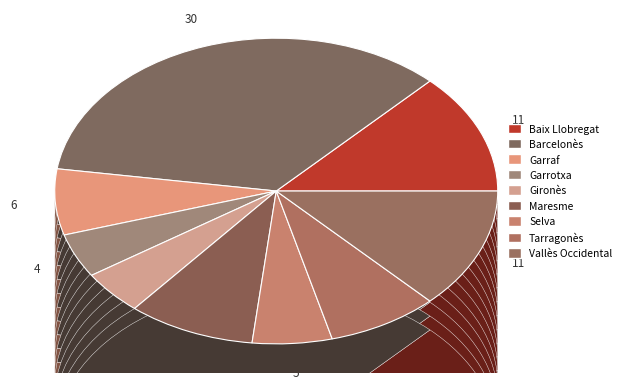

Rank the categories by value from highest to lowest.

Barcelonès, Baix Llobregat, Vallès Occidental, Maresme, Tarragonès, Garraf, Selva, Garrotxa, Gironès